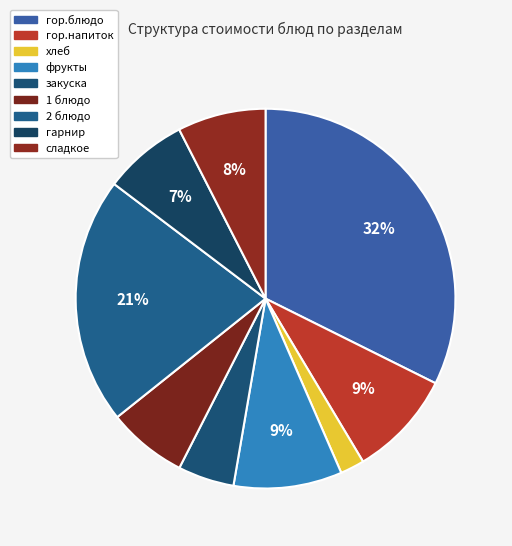

Approximately how many times larger is the value at гарнир compared to 2 блюдо?

0.3